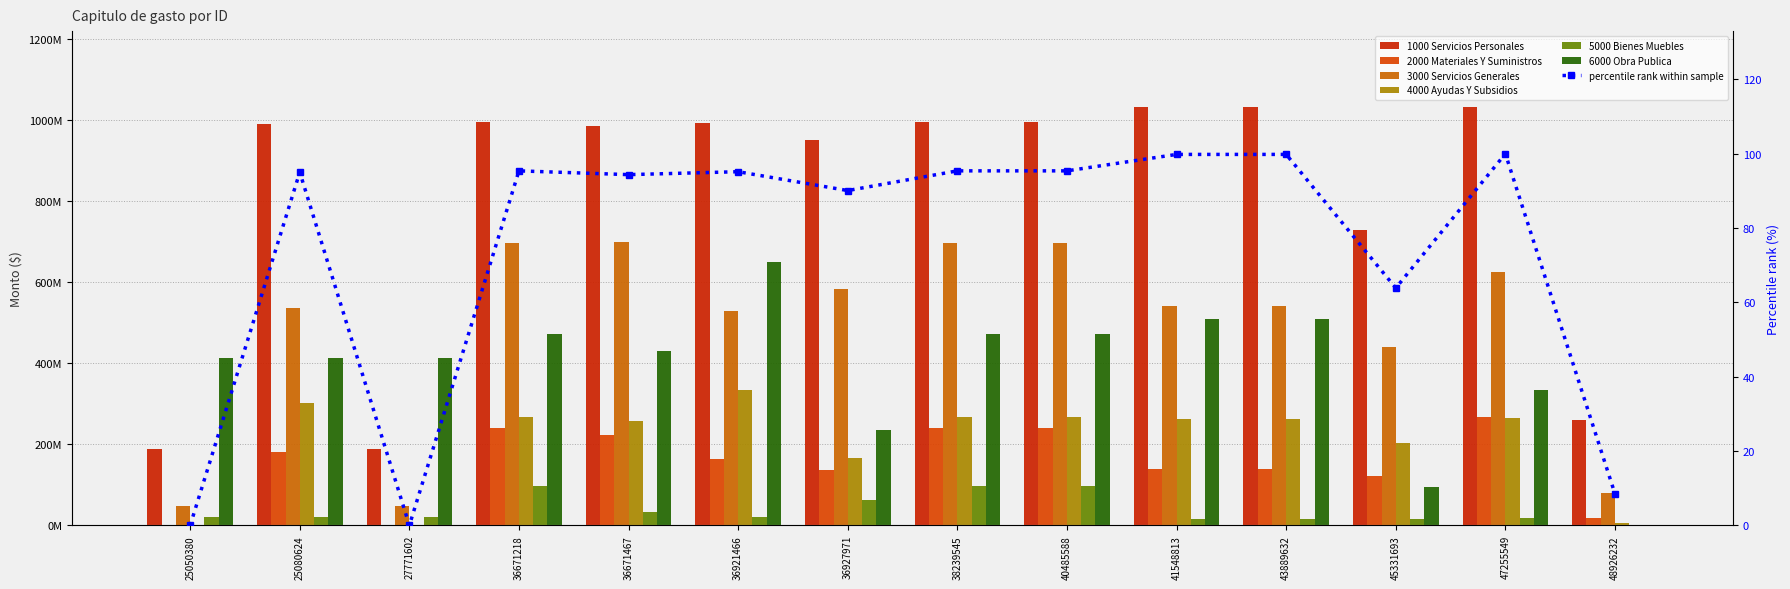

What is the value of the 4000 Ayudas Y Subsidios bar at the 11th from the left?

262800000.0